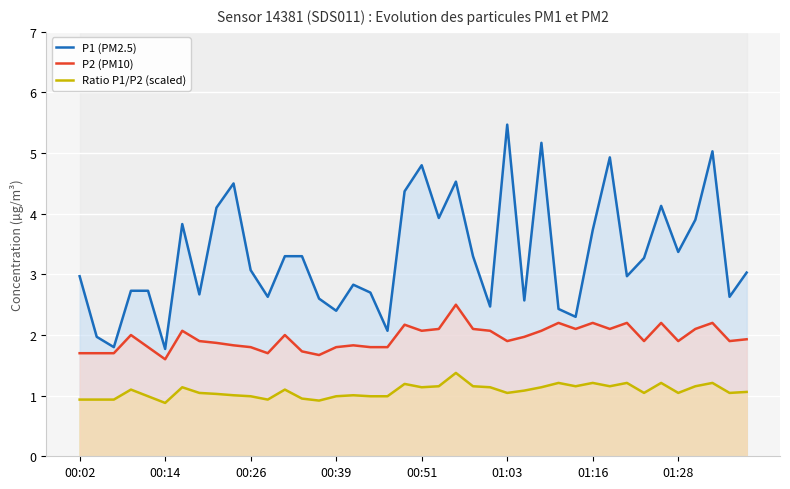

What is the highest value of the P2 (PM10) series?

2.5